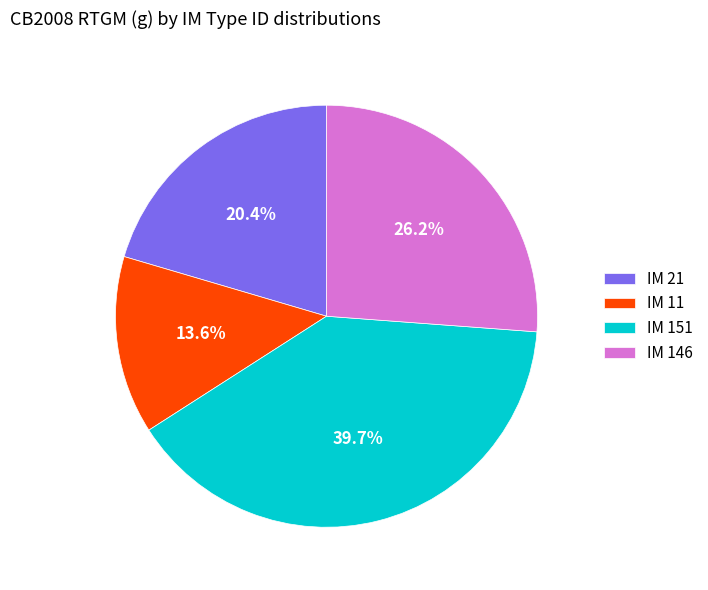

To the nearest percent, what is the difference between the largest and smallest slice percentages?

26%